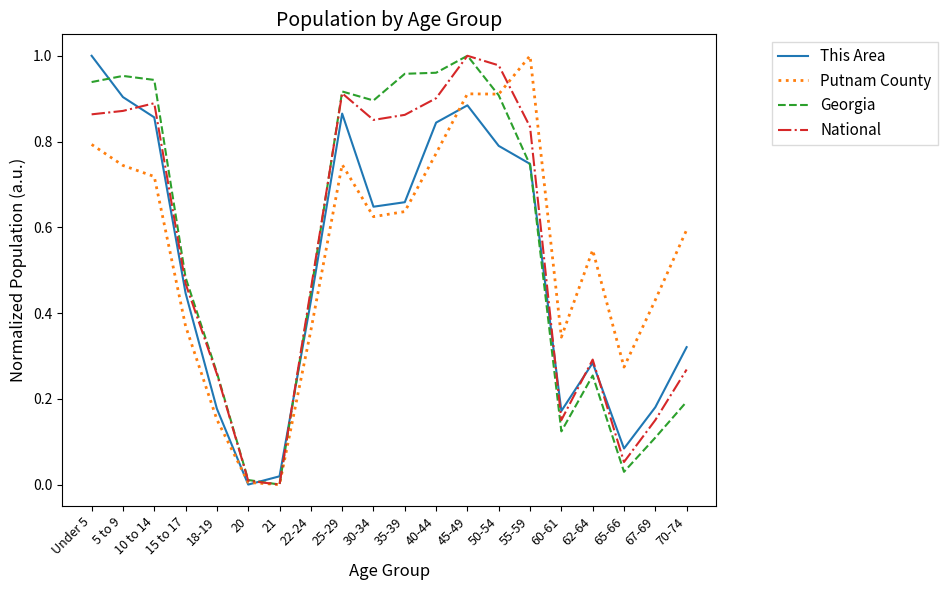

What are all the series names shown in the legend?

This Area, Putnam County, Georgia, National